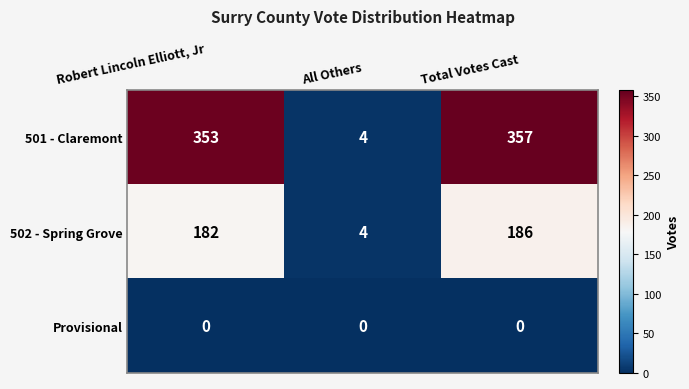

At which category is the sum across all series the highest?

Total Votes Cast